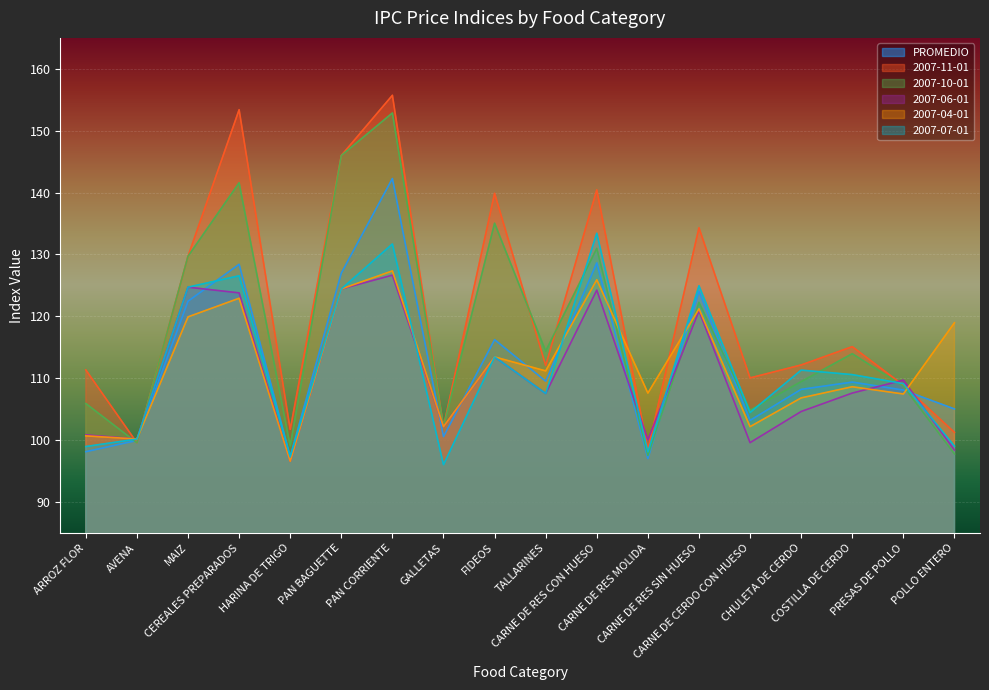

At how many categories does at least one series exceed 155?

1